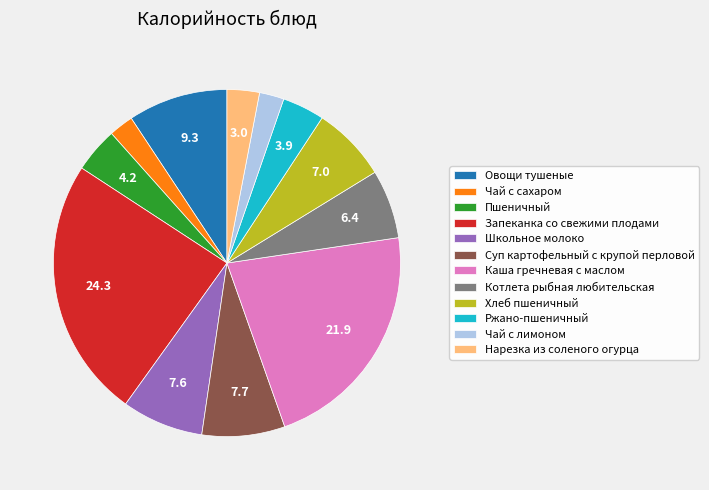

Which slice is the largest?

Запеканка со свежими плодами